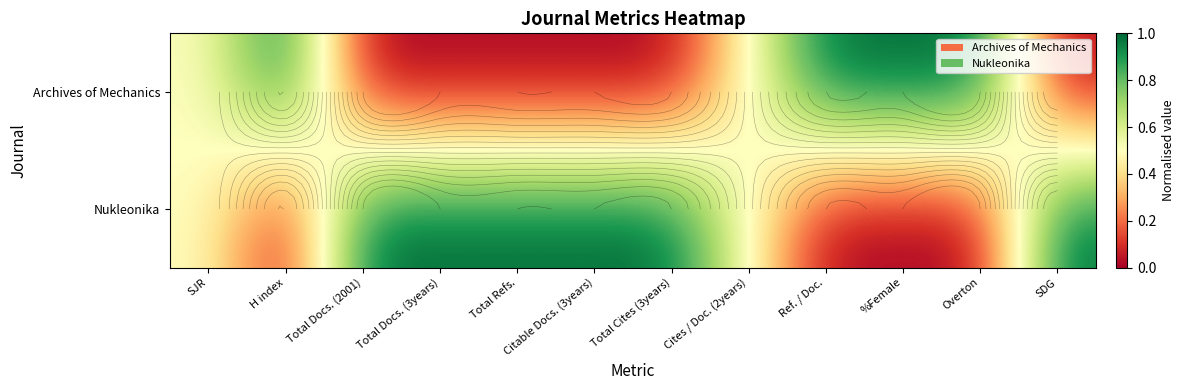

The Archives of Mechanics series shows 0.0 at Total Docs. (3years). True or false?

True